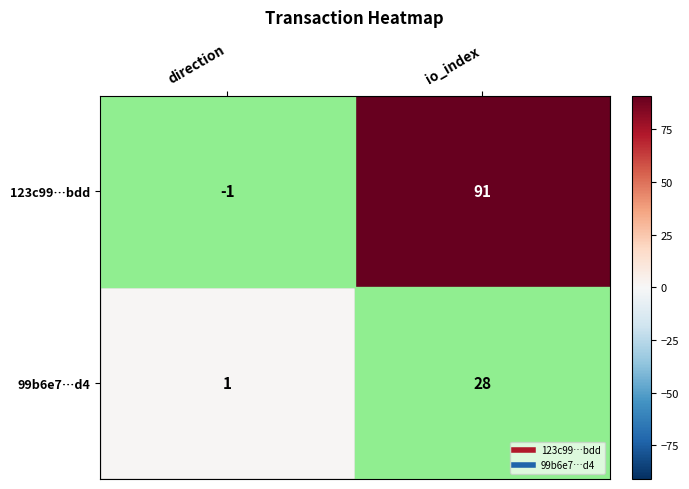

Where is 99b6e7…d4 nearest to the value 14?

direction